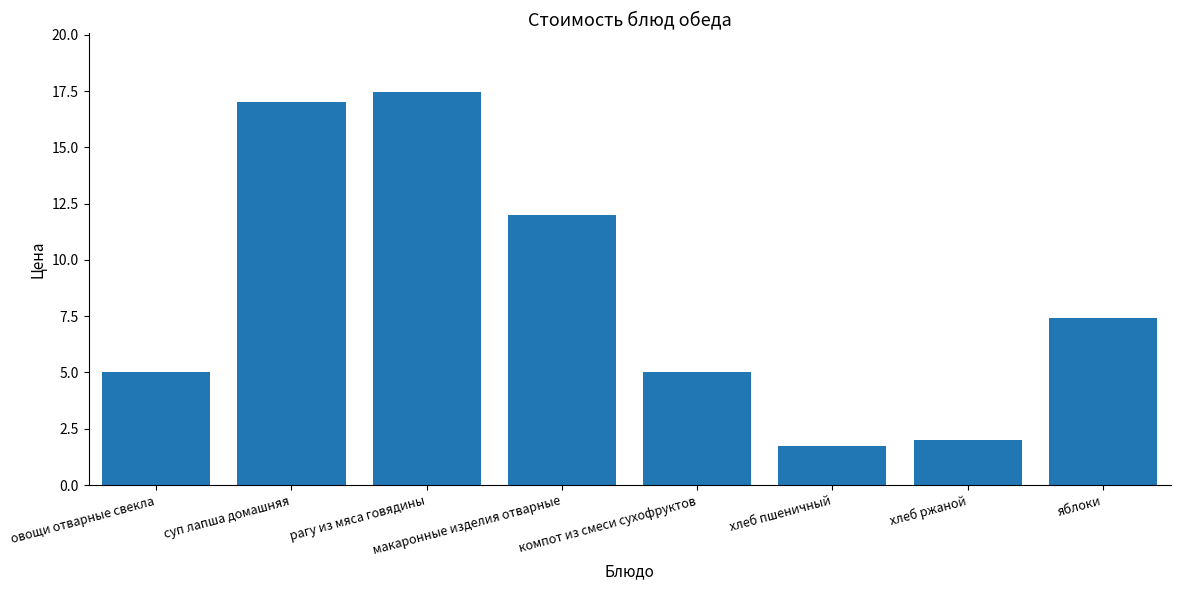

How many data points are above 7?

4